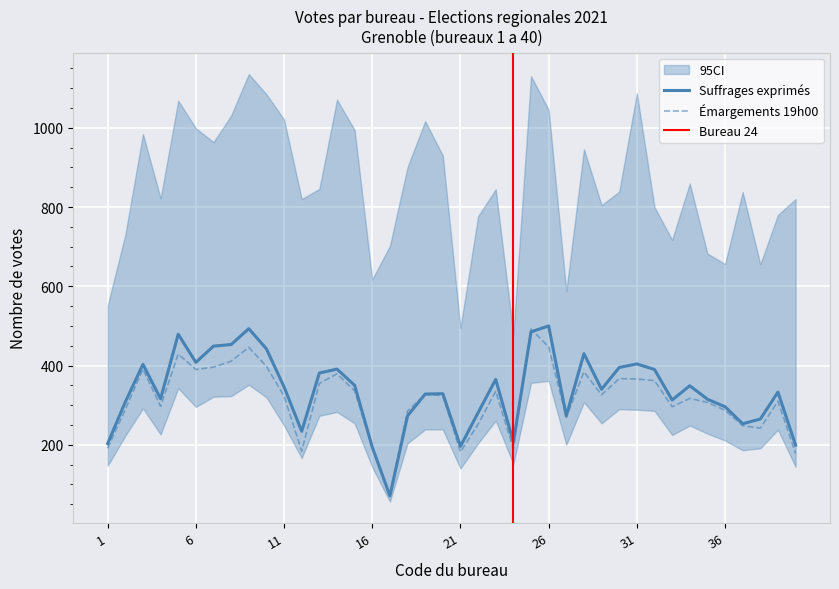

What is the value of the Nombre de suffrages exprimes point at the 16th from the left?

194